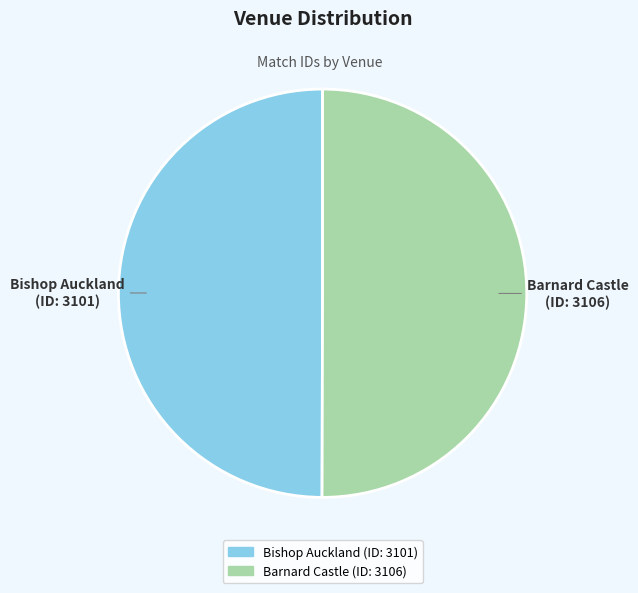

How many slices are in this pie chart?

2